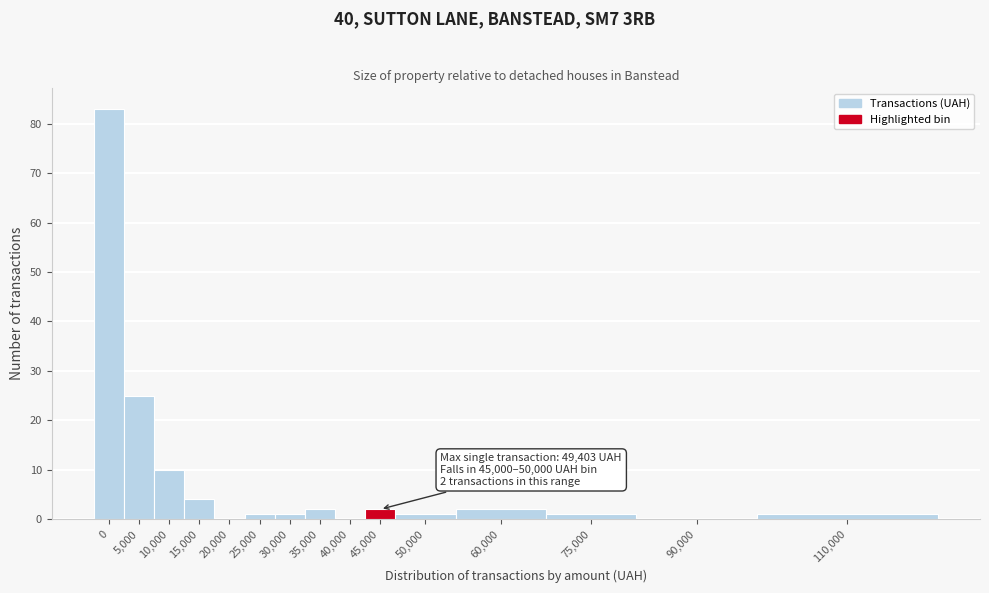

Reading right to left, extract all data points from this chart.

110,000=1	90,000=0	75,000=1	60,000=2	50,000=1	45,000=2	40,000=0	35,000=2	30,000=1	25,000=1	20,000=0	15,000=4	10,000=10	5,000=25	0=83